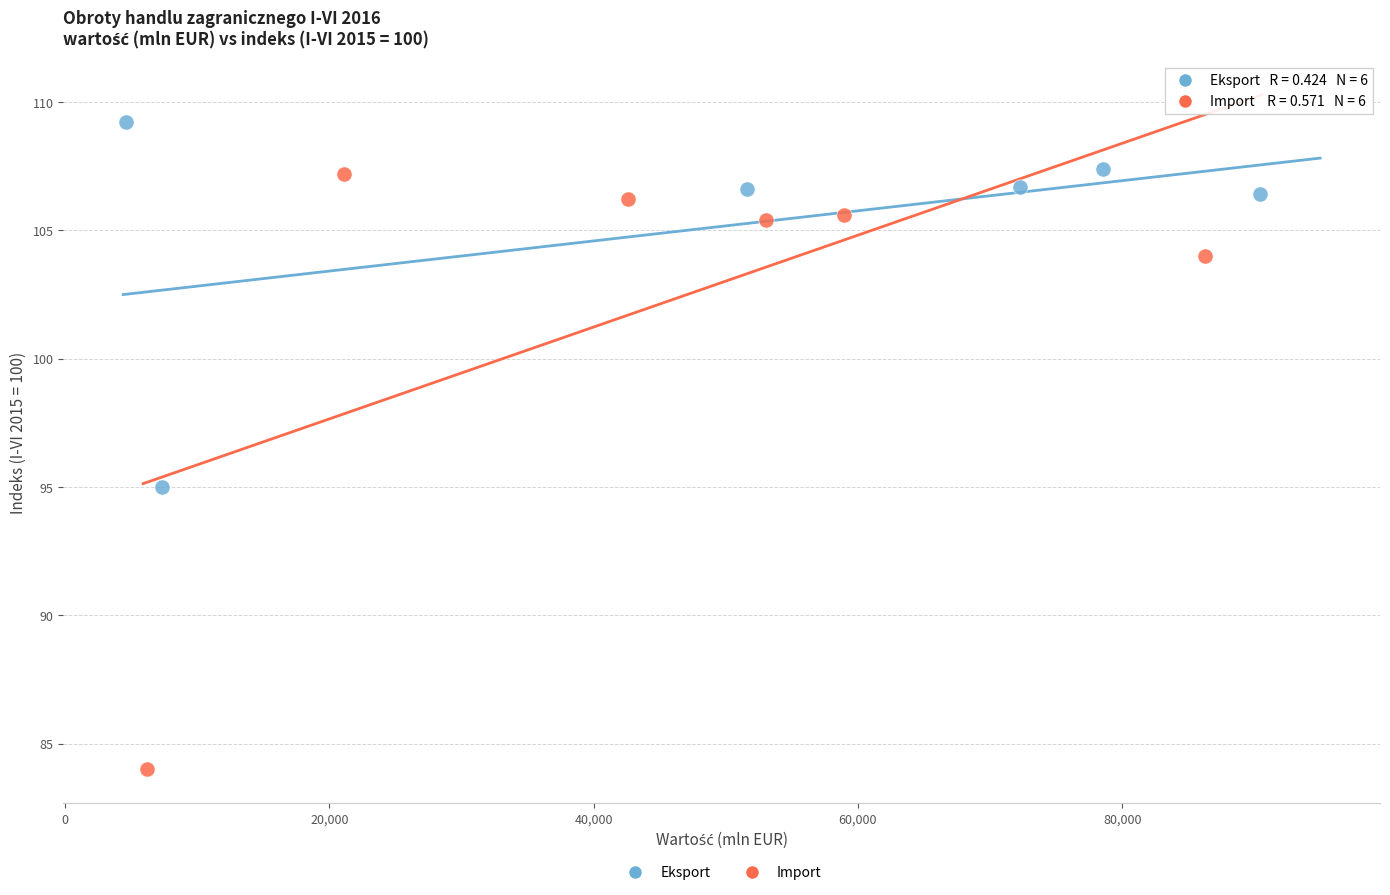

Which series contains the highest Y value?

Eksport